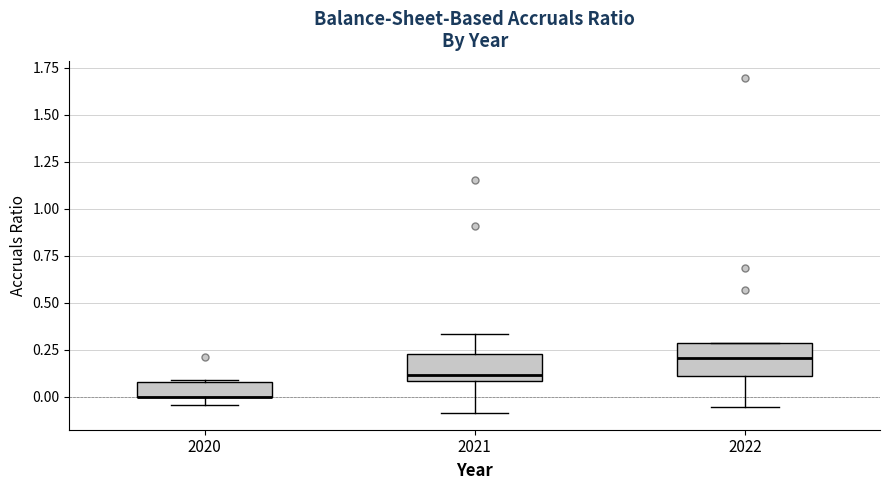

Where is the lower edge of the box at x = 2021 on the y-axis? The values are not printed on the chart, so give them approximately, as read against the axis.

0.10